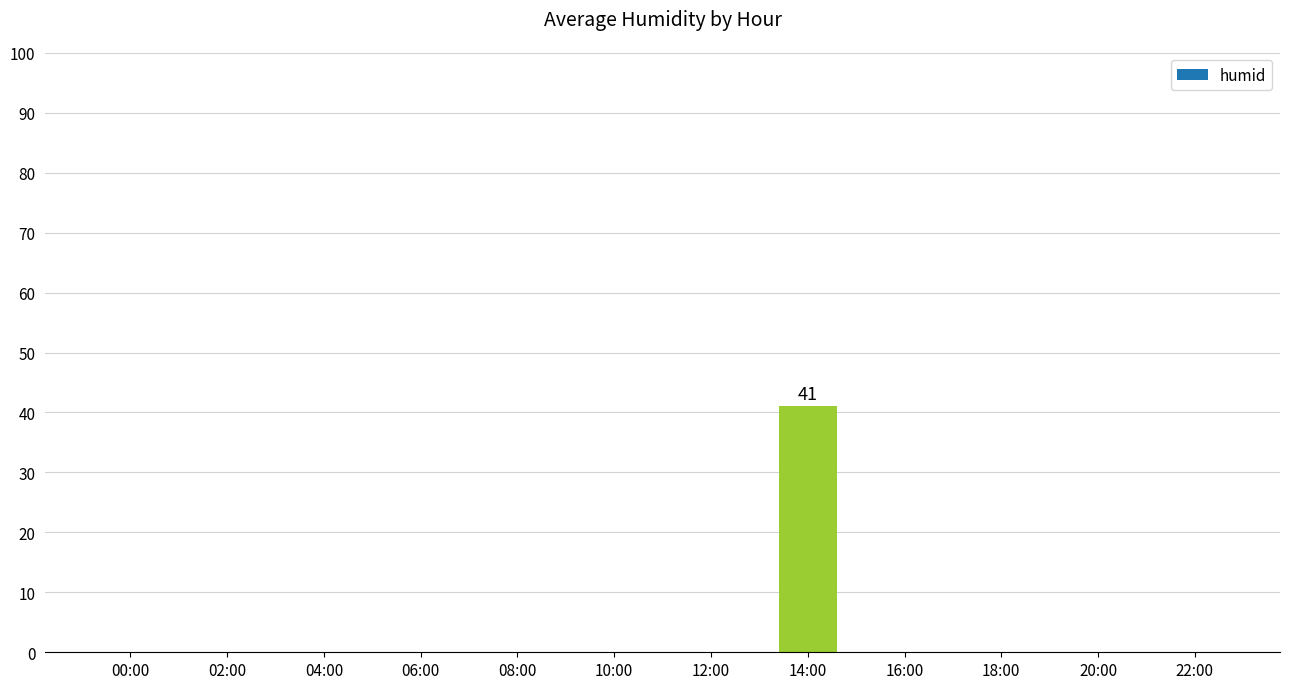

The chart shows a value of -26 at 04:00. True or false?

False